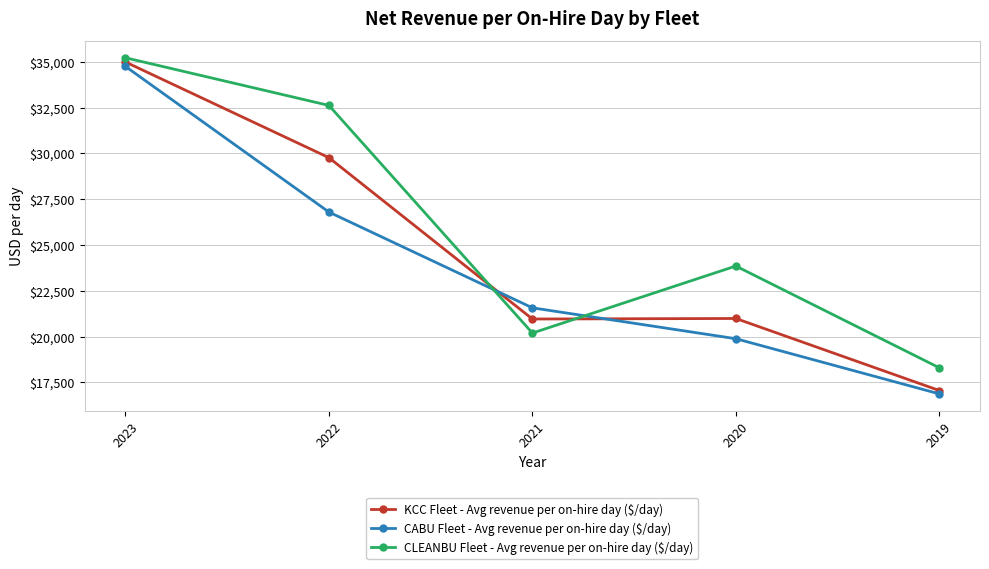

Which series changed the most between 2023 and 2022?

CABU Fleet - Avg revenue per on-hire day ($/day)